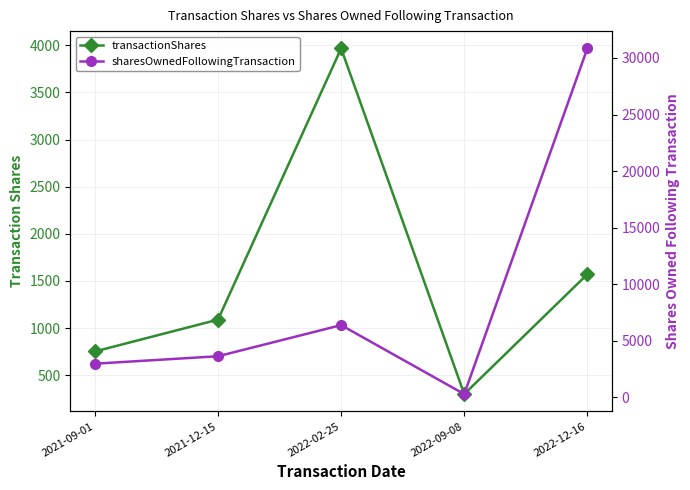

What position from the right is 2021-09-01?

5